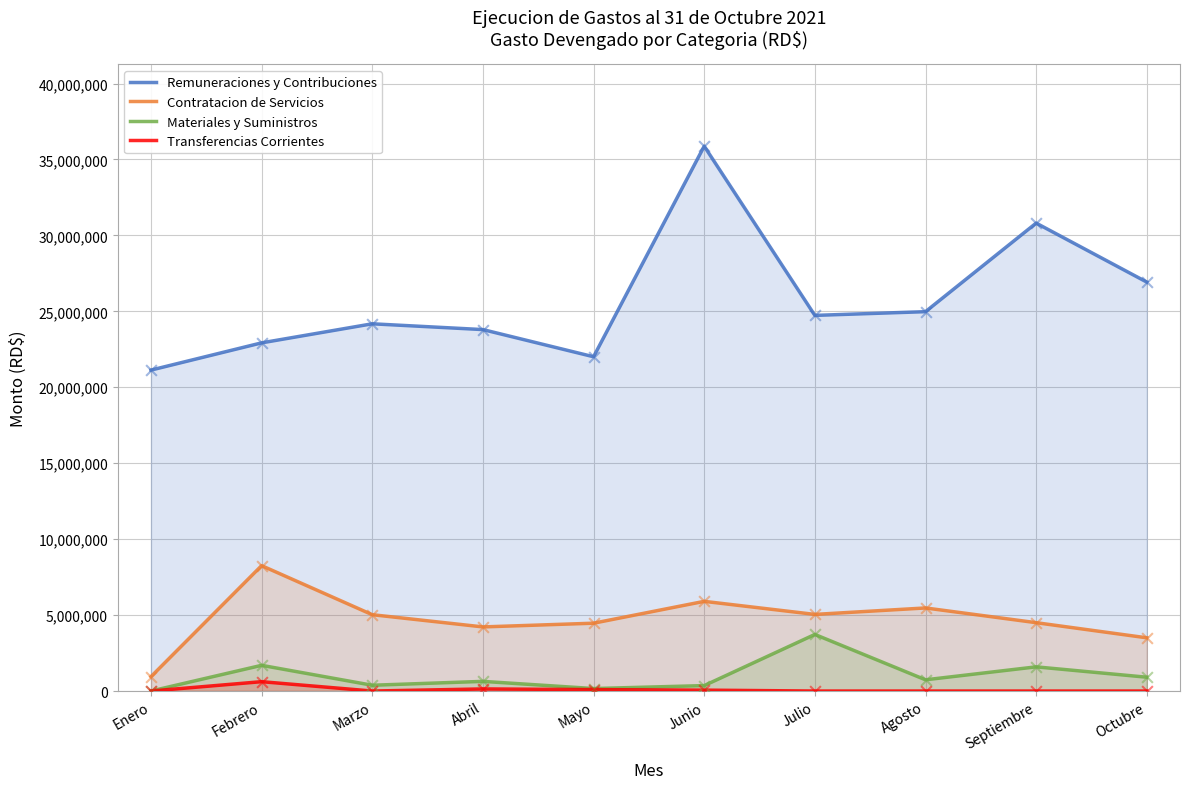

Is the value of Transferencias Corrientes at Octubre greater than the value of Remuneraciones y Contribuciones at Junio?

No